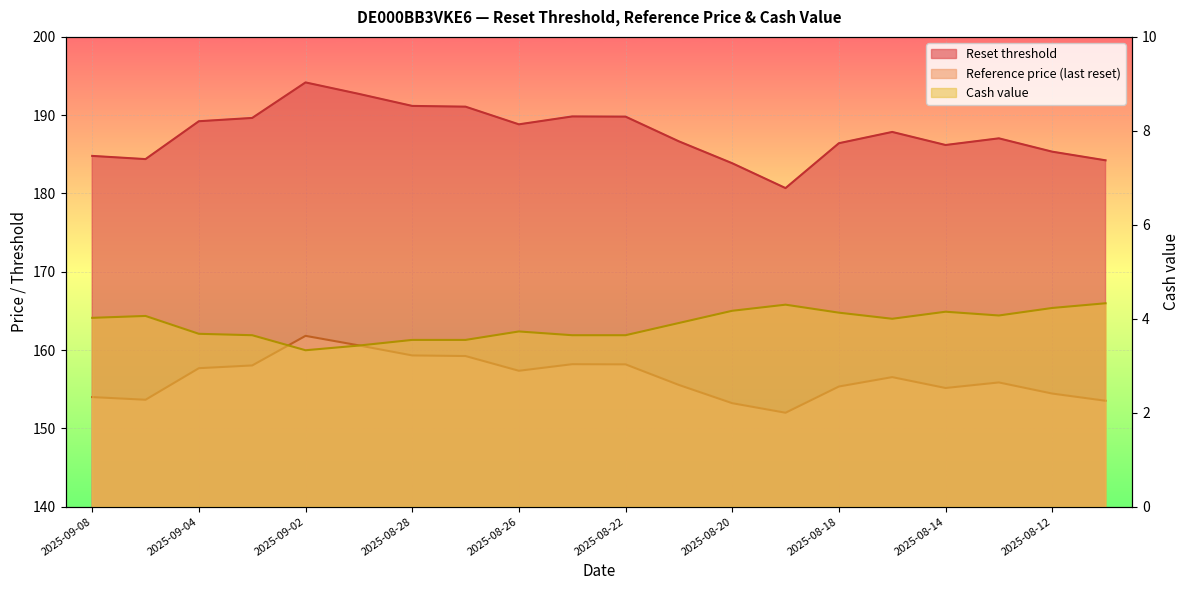

What is the minimum value for Reset threshold?

180.7